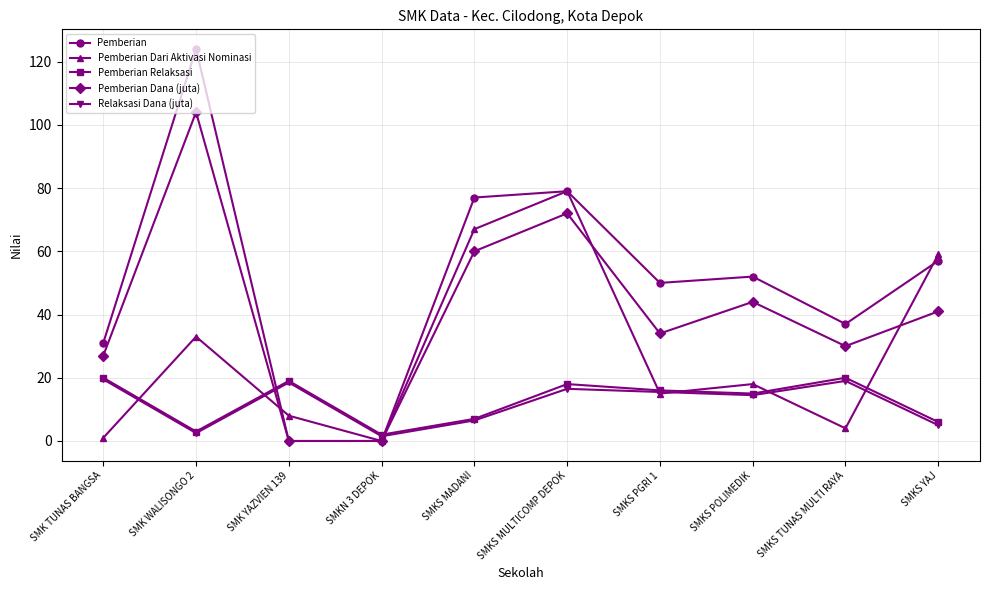

What is the greatest value displayed?

124.0